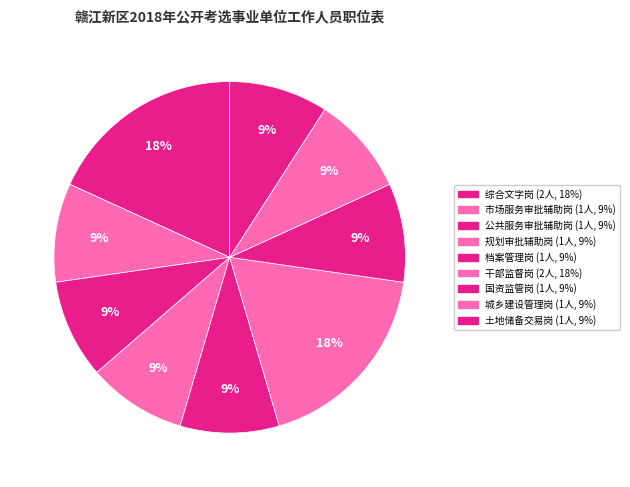

Count the number of slices in the pie.

9